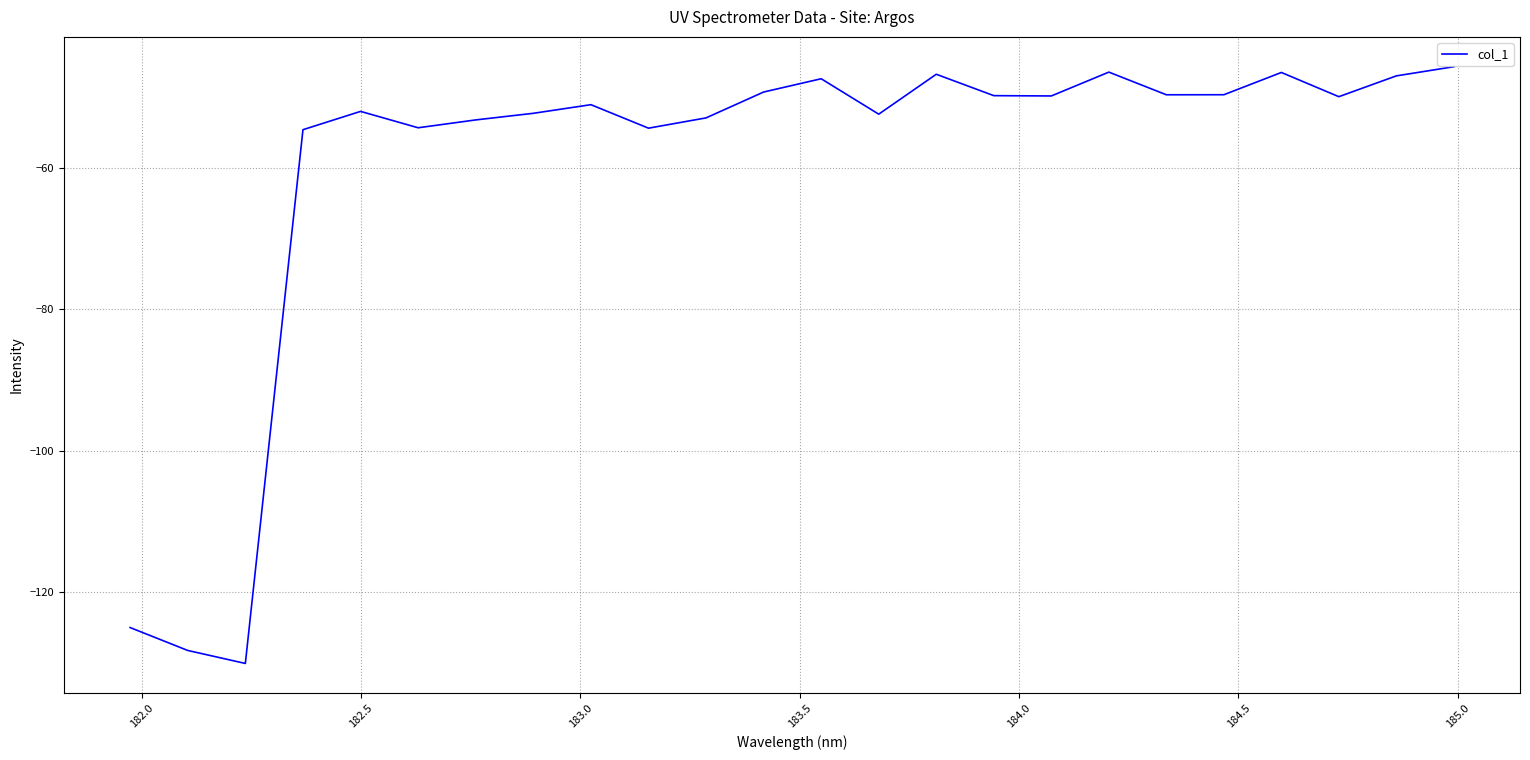

What is the maximum value shown in the chart?

-45.6